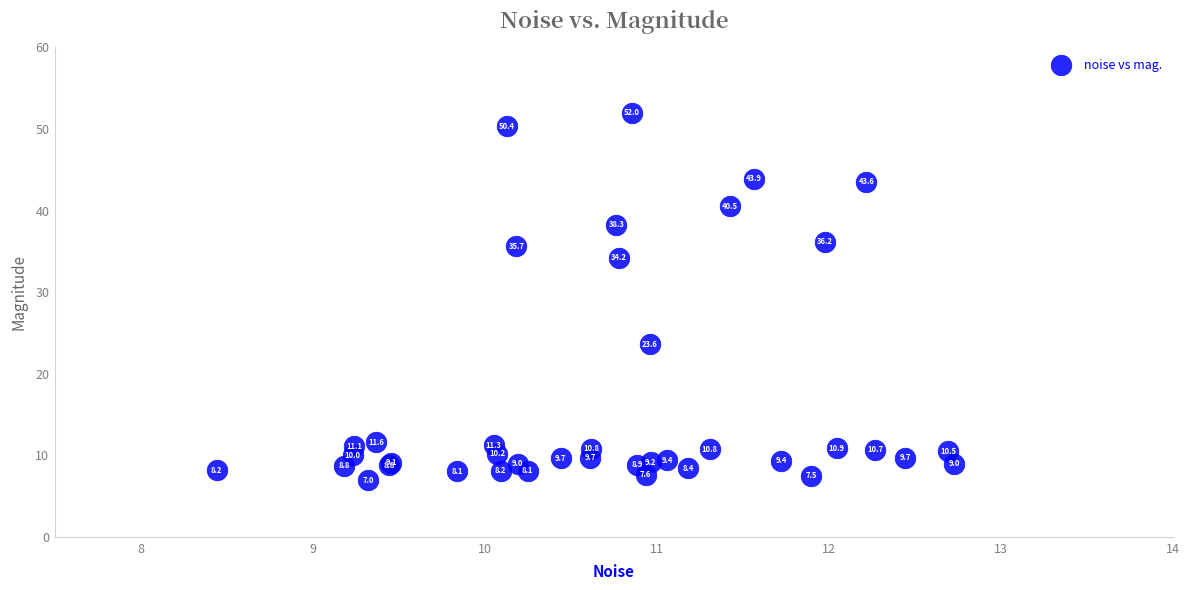

What Y value in the scatter plot is closest to 29?

34.2